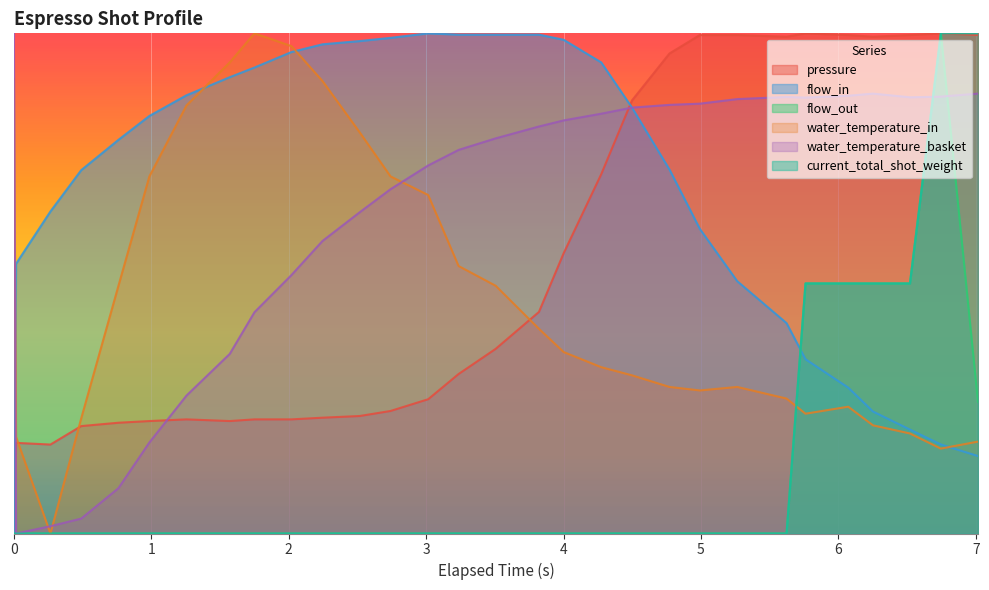

Is the value of pressure at 28 greater than the value of water_temperature_basket at 21?

Yes